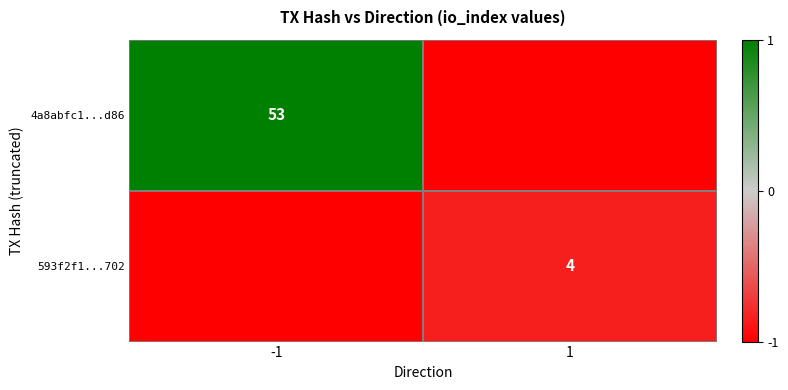

True or false: 4a8abfc1...d86 has a value of 53 at -1.

True